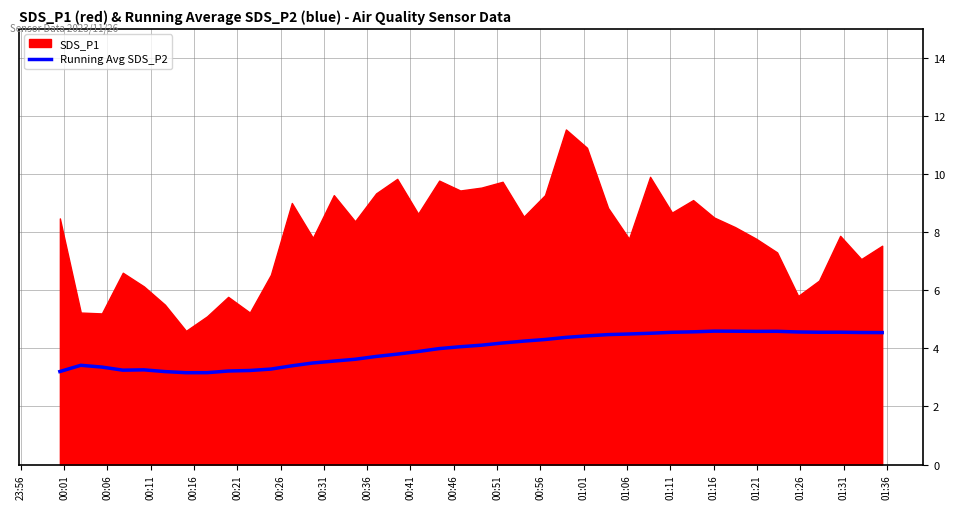

What is the highest value of the Running Avg SDS_P2 series?

4.6